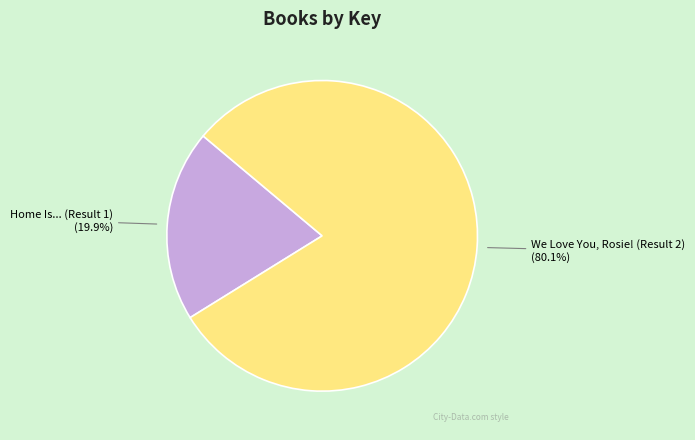

To the nearest percent, what is the difference between the largest and smallest slice percentages?

60%